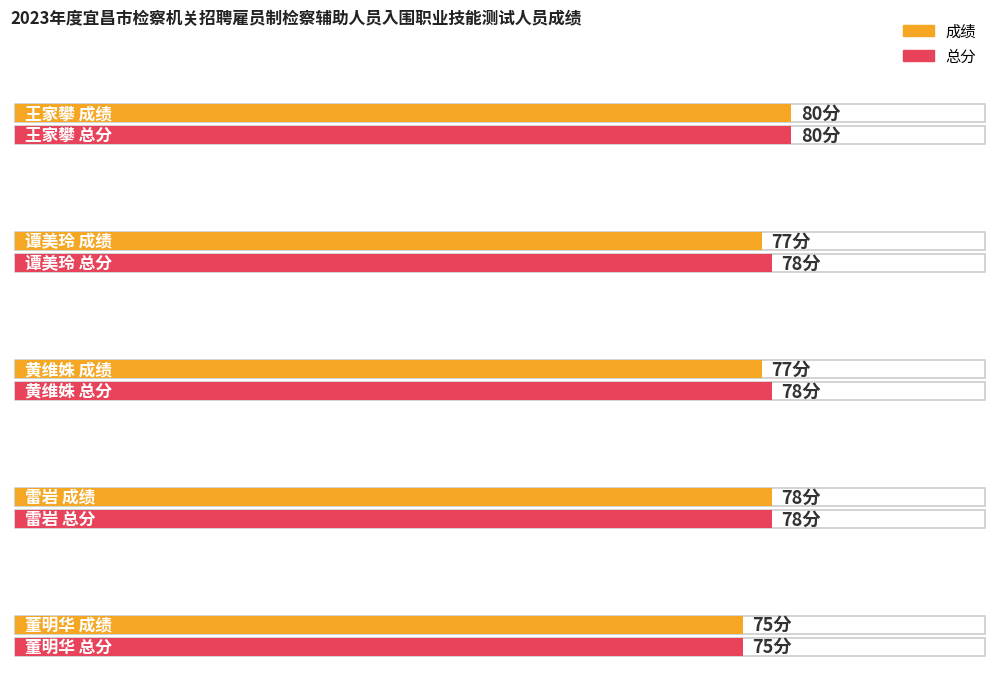

Is the value of 总分 at 董明华 greater than the value of 成绩 at 黄维姝?

No